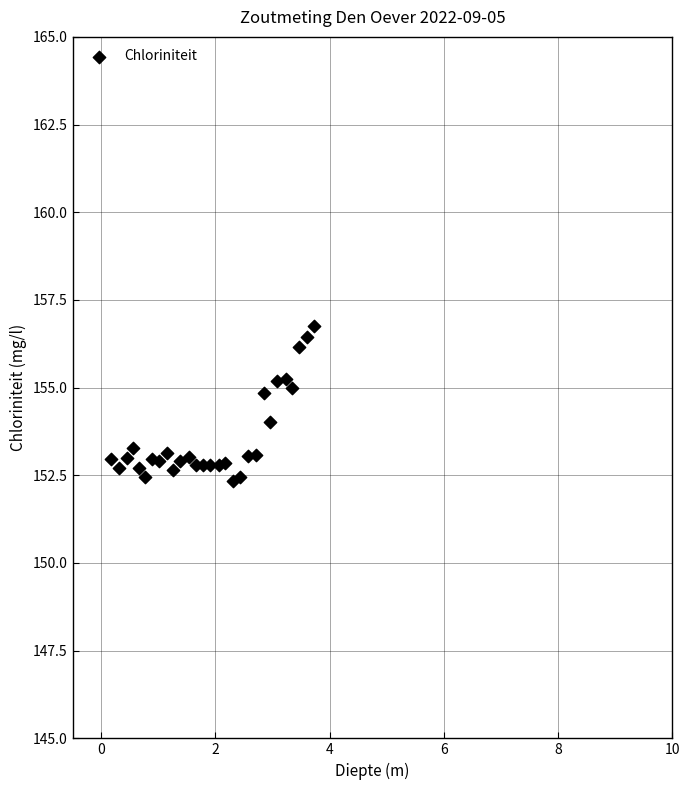

What is the range of X values (max minus min)?

3.5